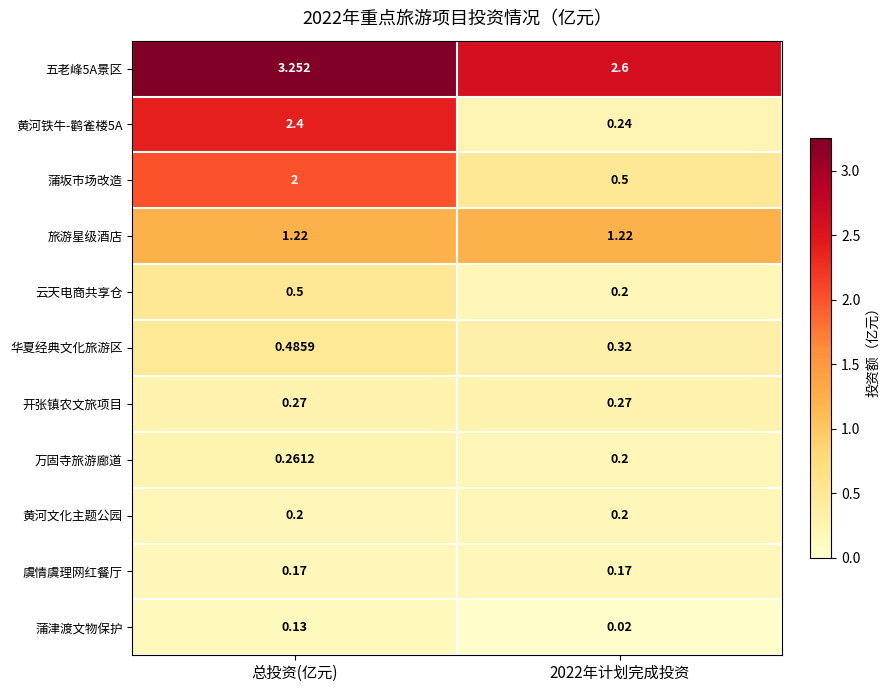

Which label corresponds to the largest value in the chart?

总投资(亿元)